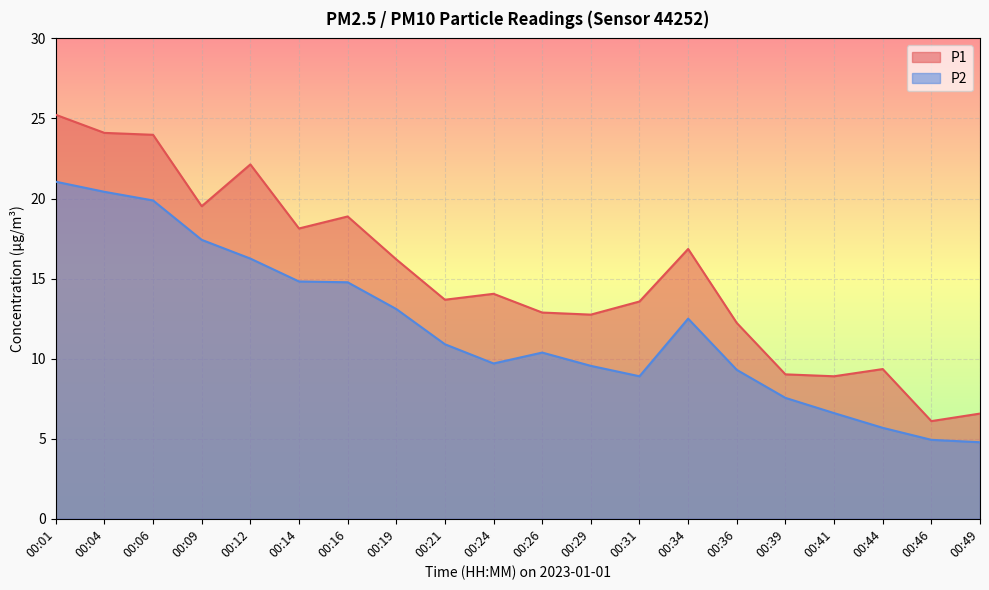

The value of P1 at 00:19 is 16.2. True or false?

True